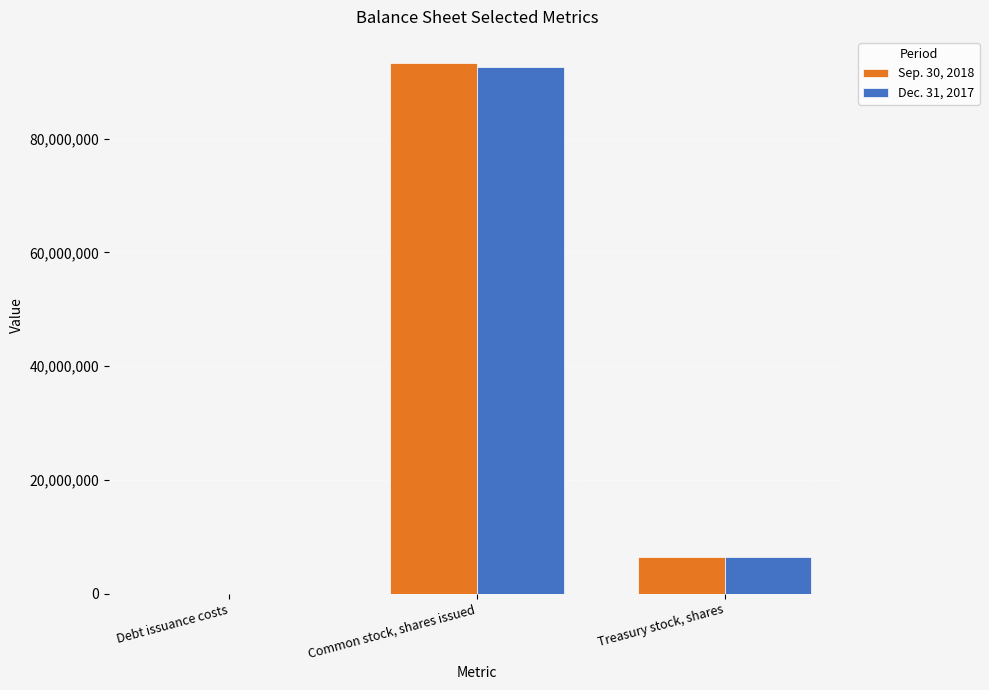

The value of Dec. 31, 2017 at Treasury stock, shares is 6519773. True or false?

True